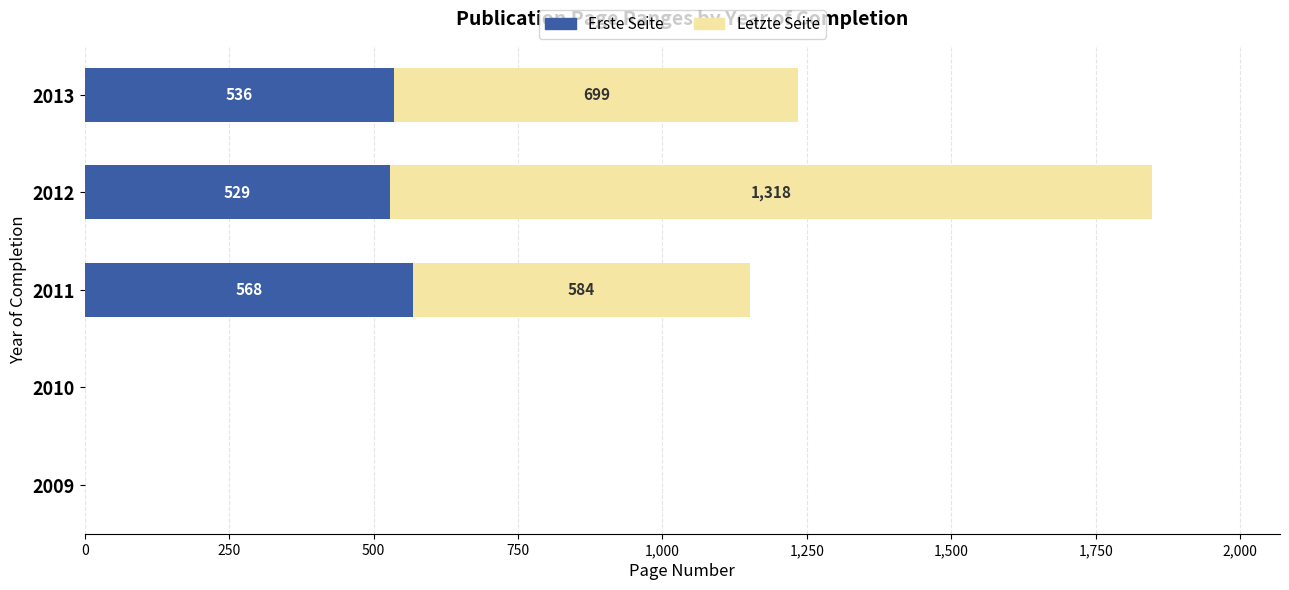

Where is Erste Seite nearest to the value 284?

2012